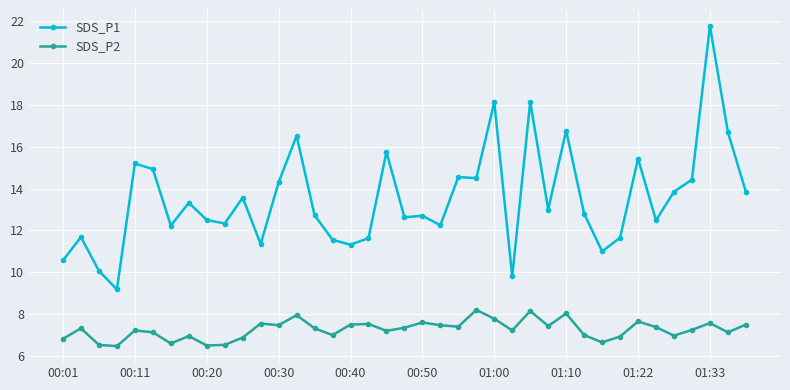

What is the value of the SDS_P2 point at the 38th from the left?

7.1